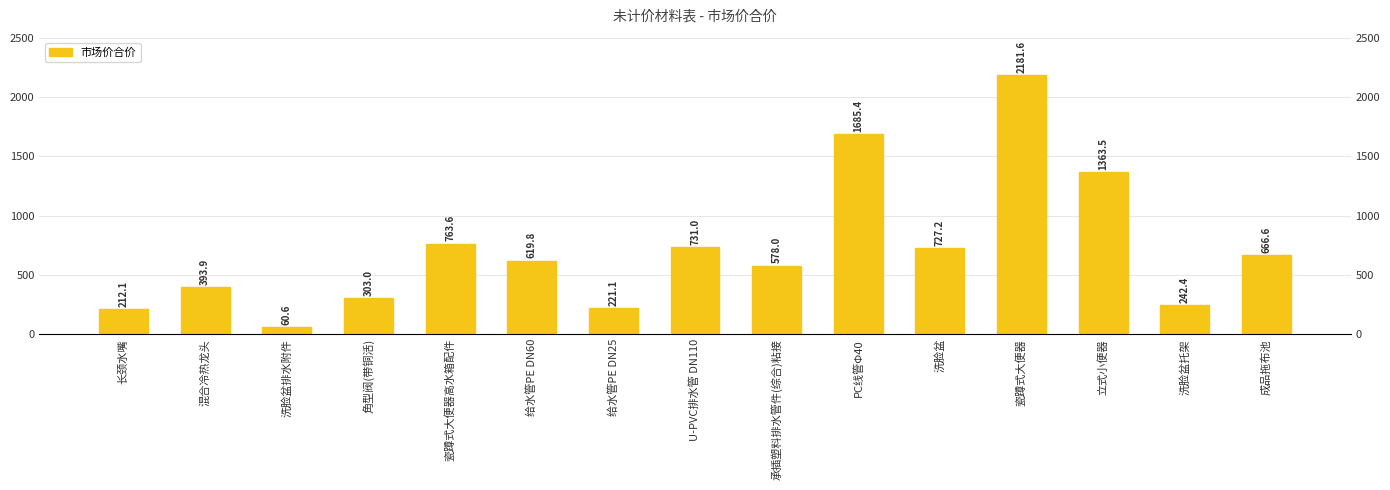

Is it true that the value at 瓷蹲式大便器 is 2181.6?

True